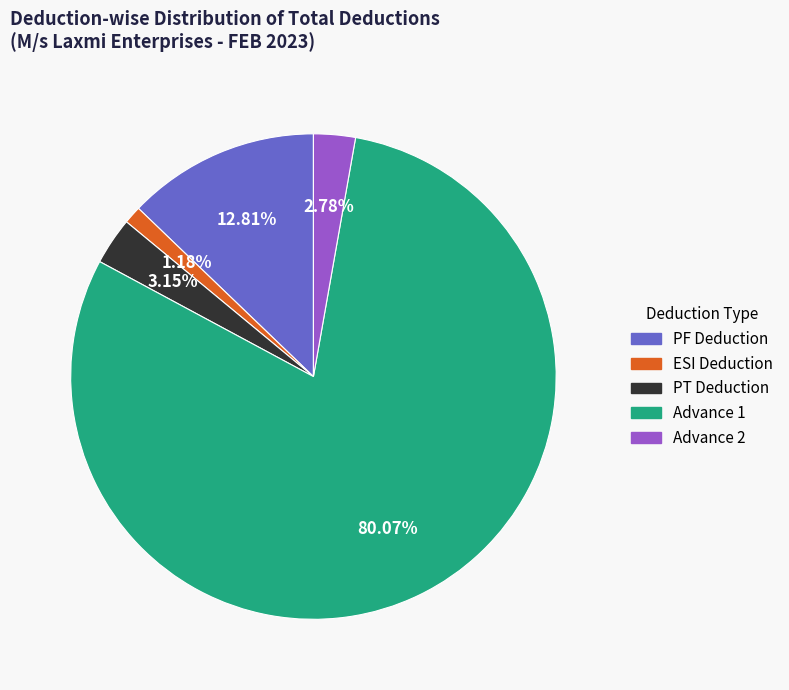

Is there a majority slice in this chart?

Yes